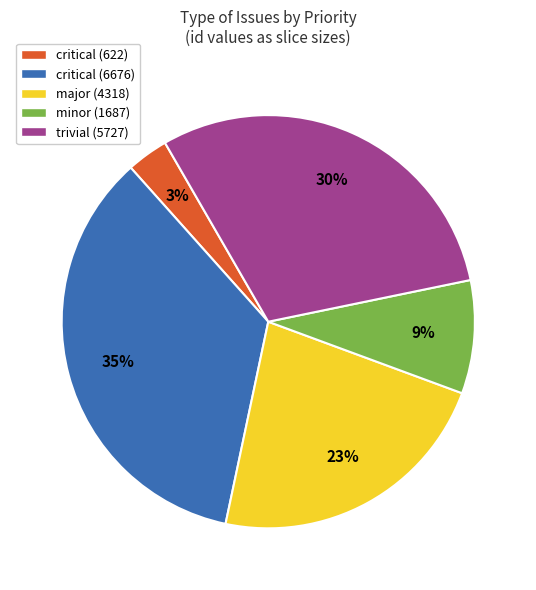

What is the largest slice in the pie chart?

critical (6676)